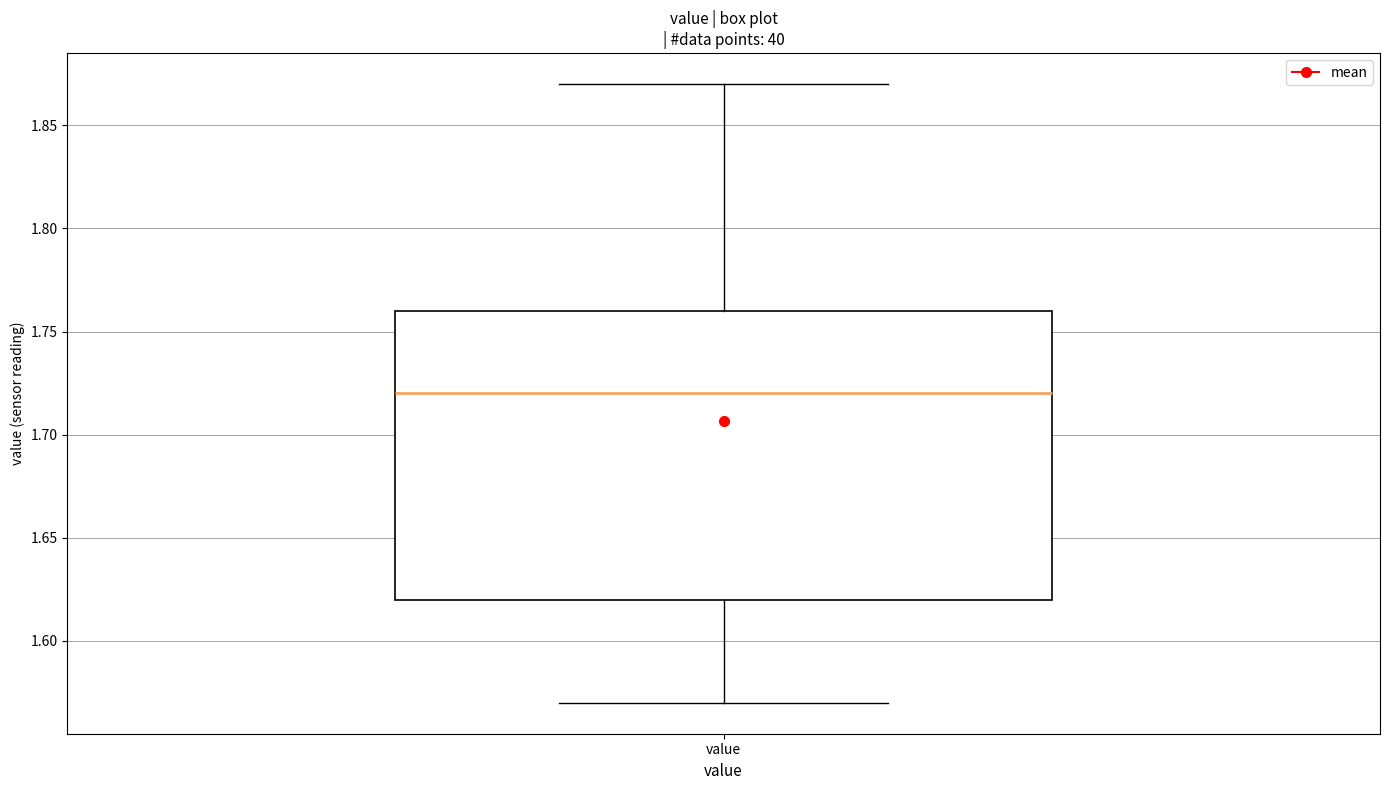

Where is the lower edge of the box for value on the y-axis? The values are not printed on the chart, so give them approximately, as read against the axis.

1.62